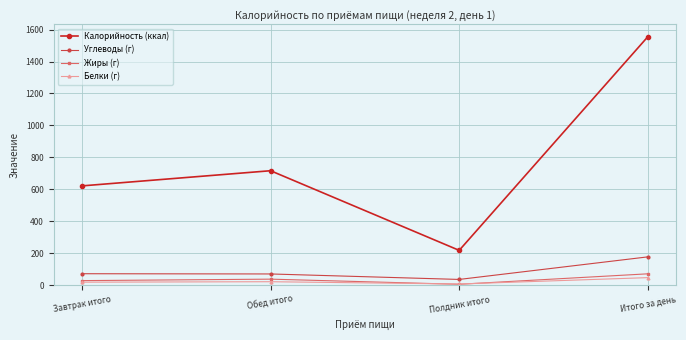

The value of Калорийность (ккал) at Обед итого is 716.2. True or false?

True